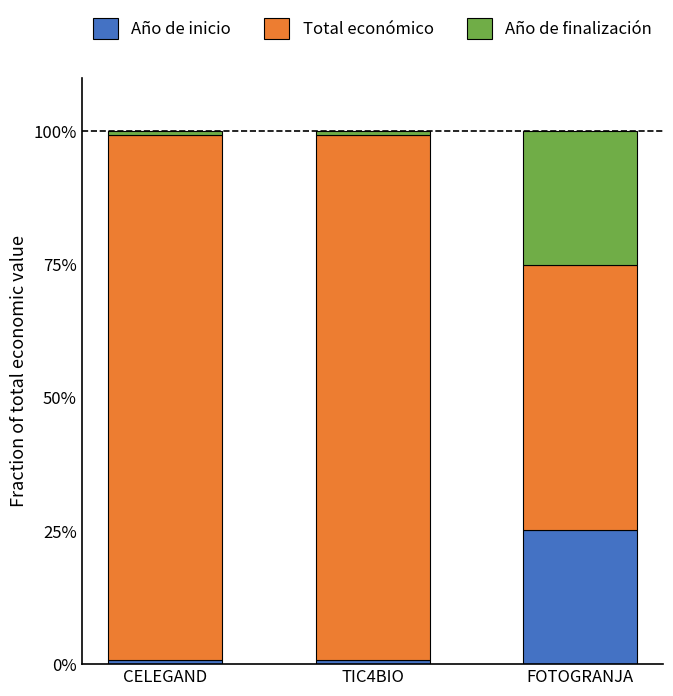

Does the chart contain stacked bars?

Yes